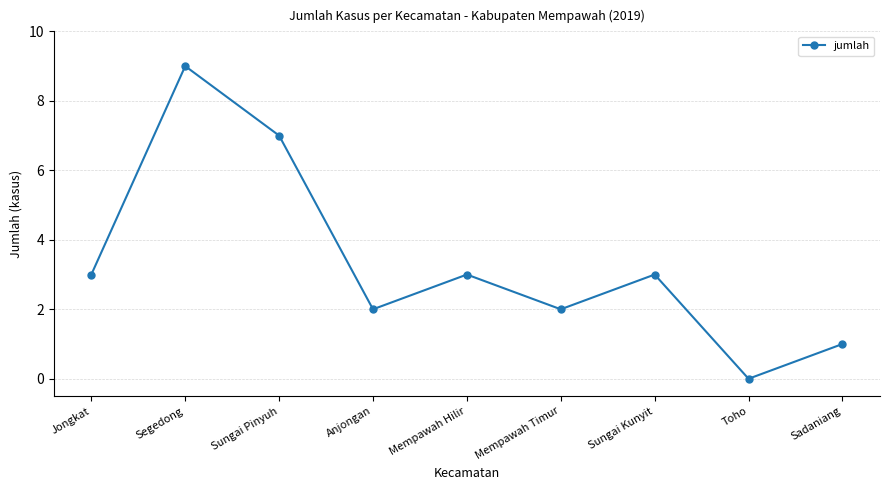

How many points are higher than both their immediate neighbors (excluding endpoints)?

3